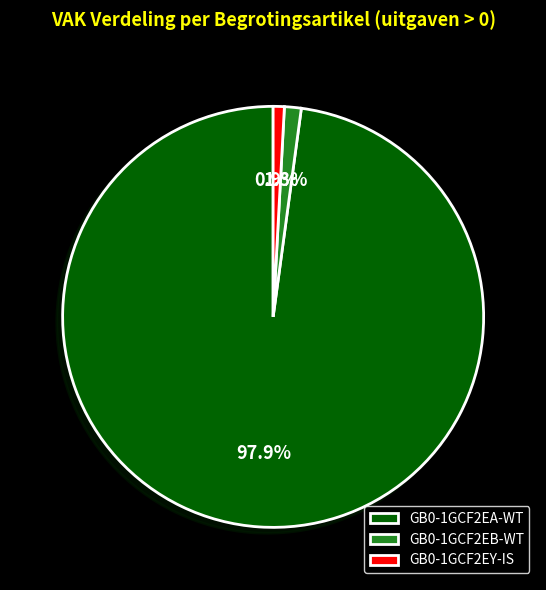

What percentage is the GB0-1GCF2EA-WT slice, to the nearest percent?

98%